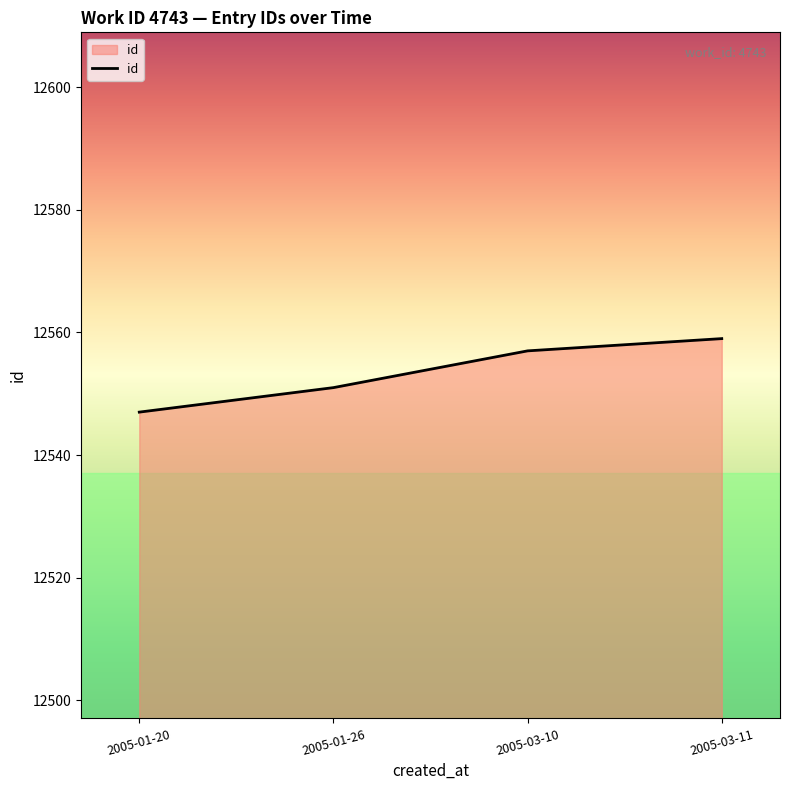

List the labels in order of value, largest first.

2005-03-11, 2005-03-10, 2005-01-26, 2005-01-20